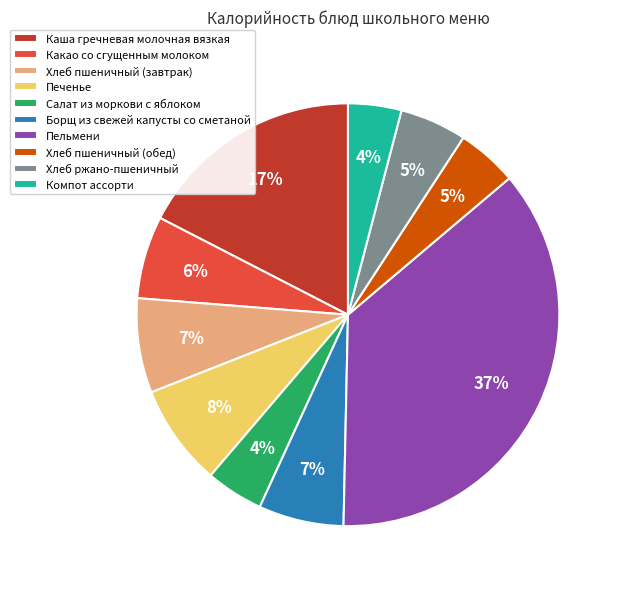

Count the number of slices in the pie.

10